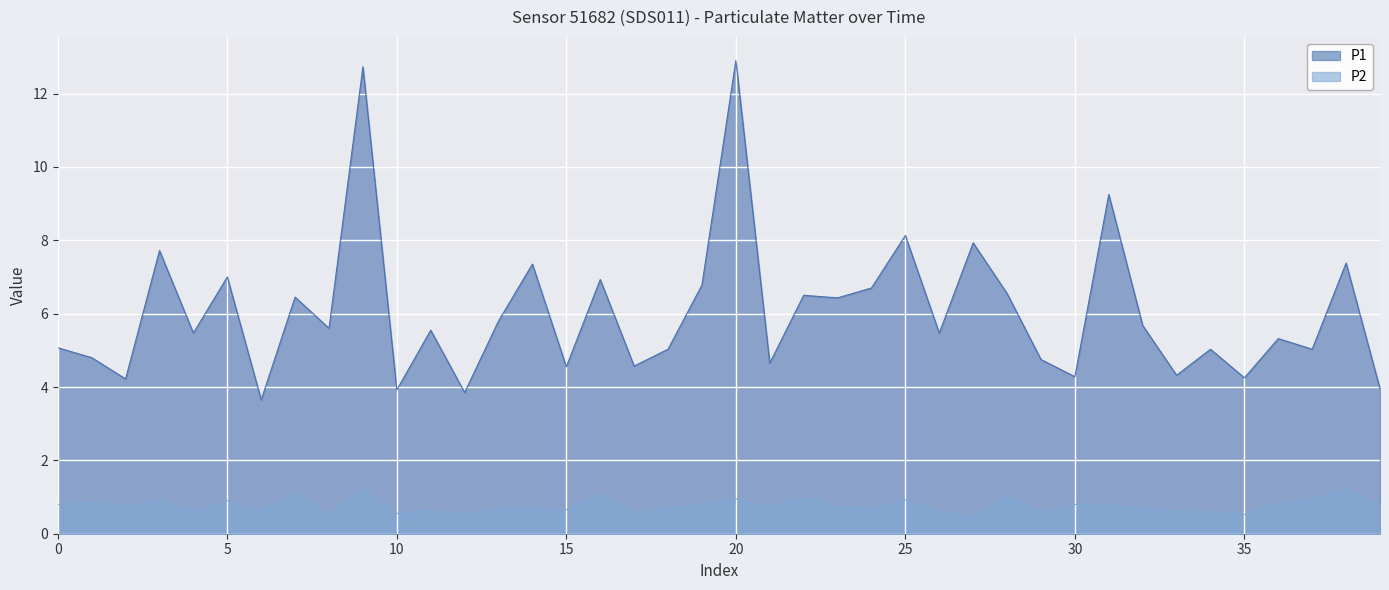

In P1, how many points are lower than both neighbors (excluding endpoints)?

15